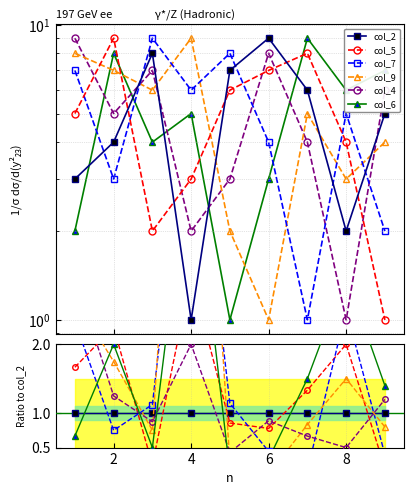

Which series has the largest range (max minus min)?

col_9